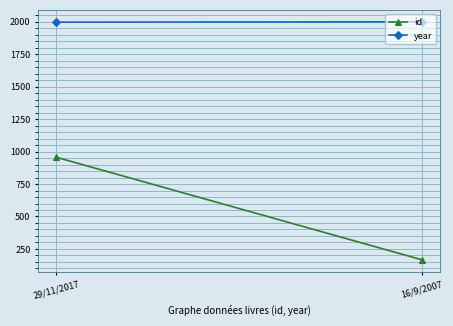

What position from the right is 16/9/2007?

1